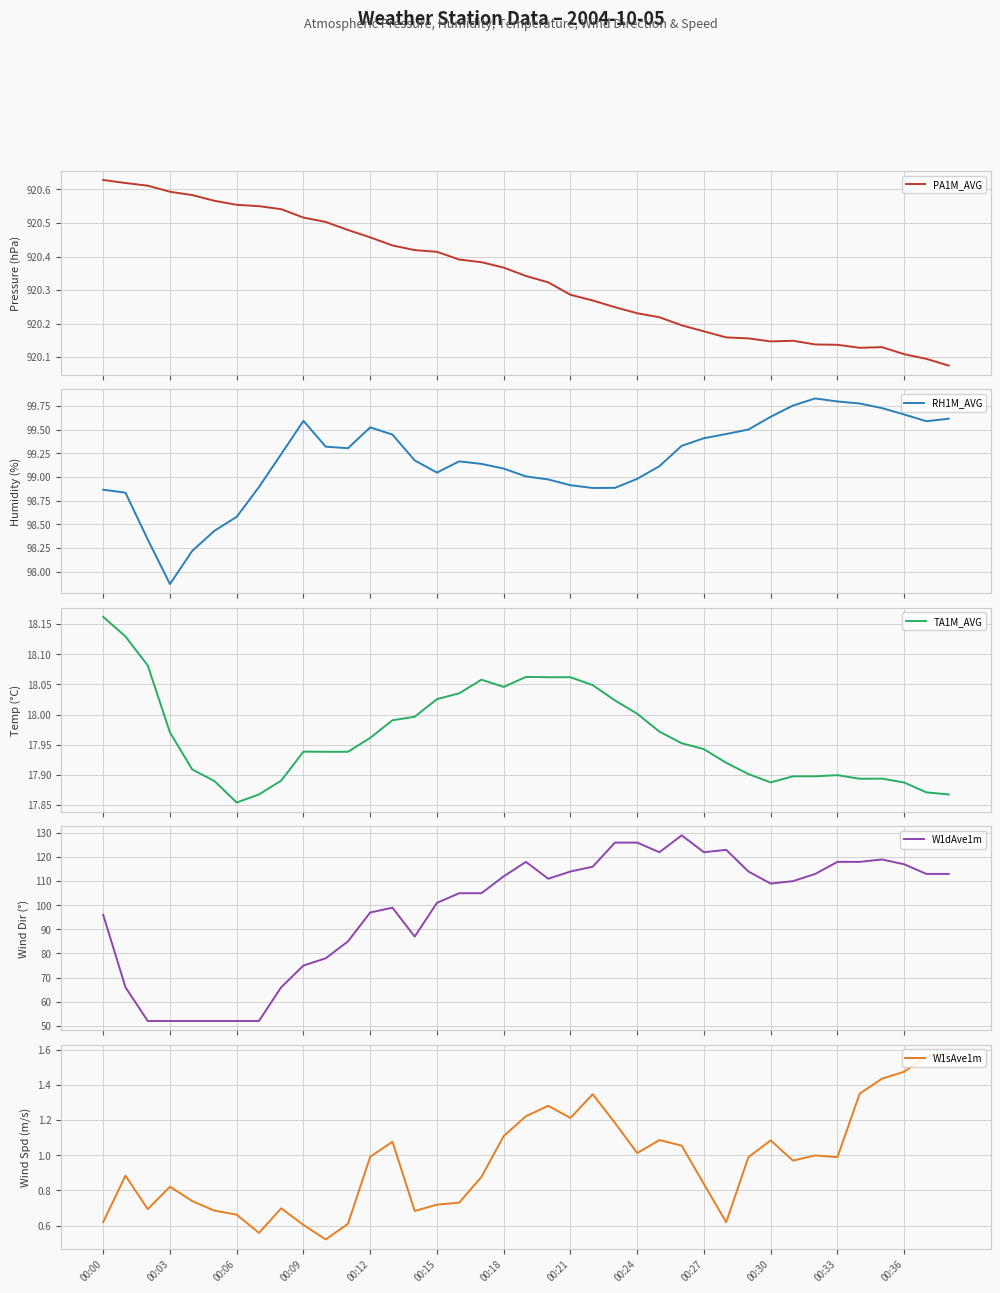

What is the lowest value of the W1dAve1m series?

52